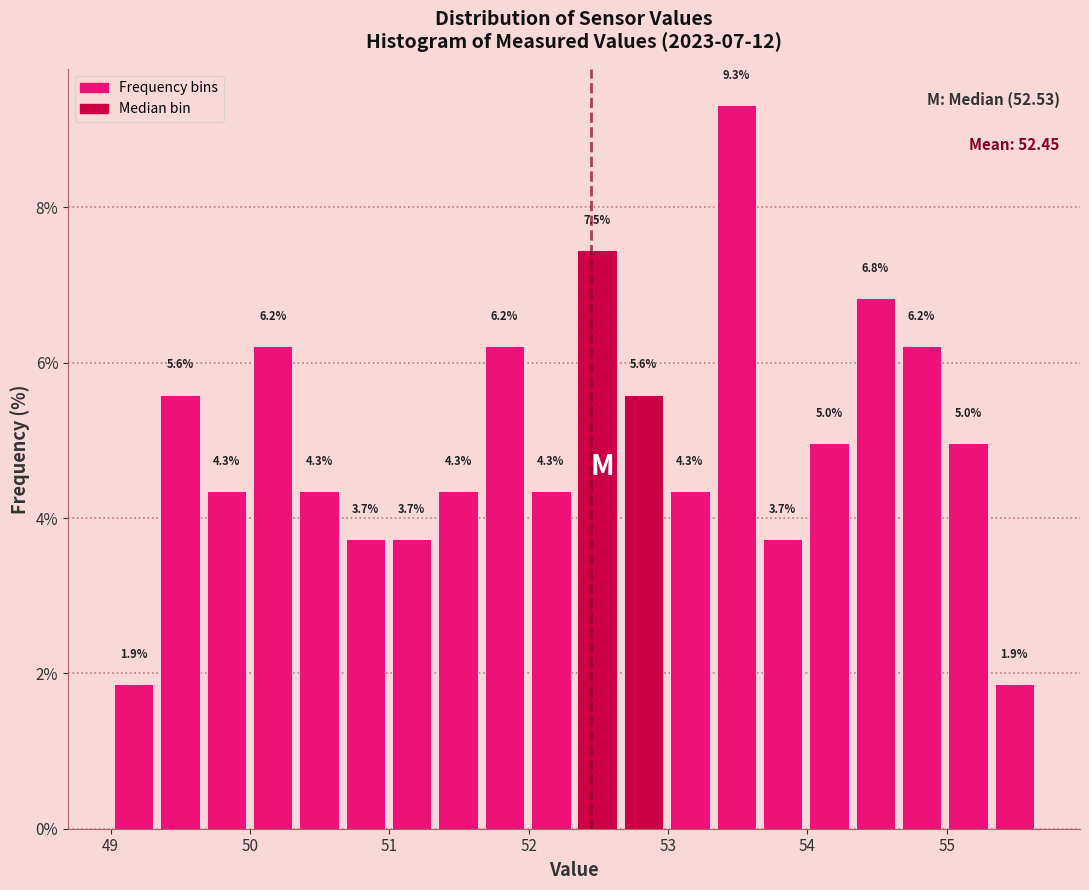

Around what value on the x-axis is the tallest bar? Give the approximate position of its centre, as read against the axis.

53.5